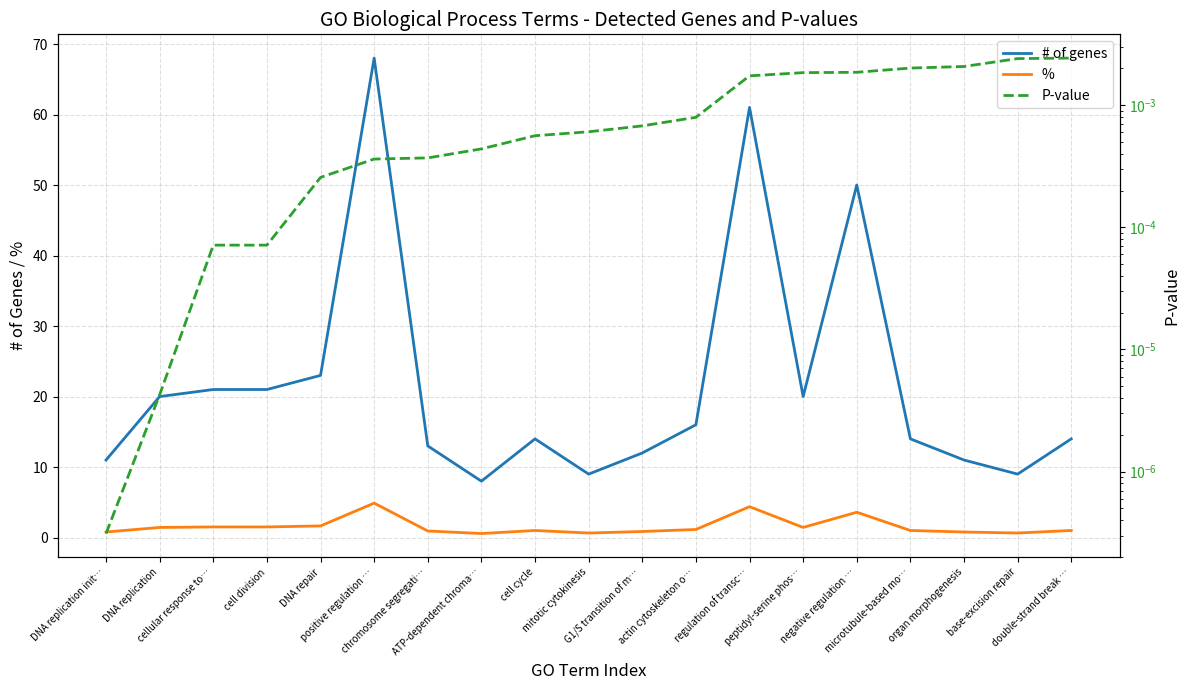

Which series changed the most between cell division and DNA repair?

# of genes